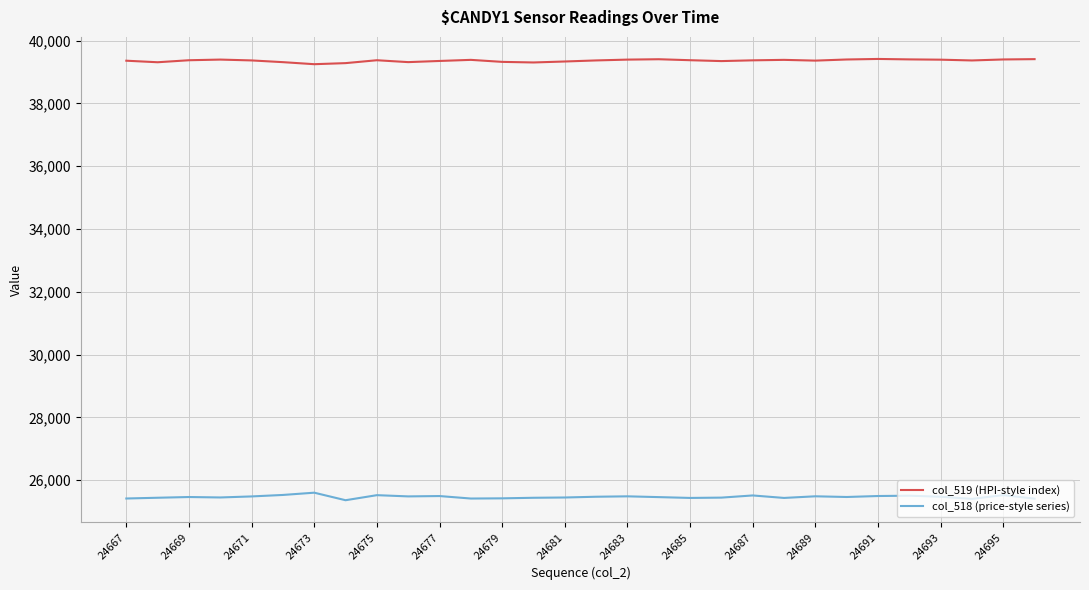

Rank the series by their maximum value, from lowest to highest.

col_518 (price-style series), col_519 (HPI-style index)